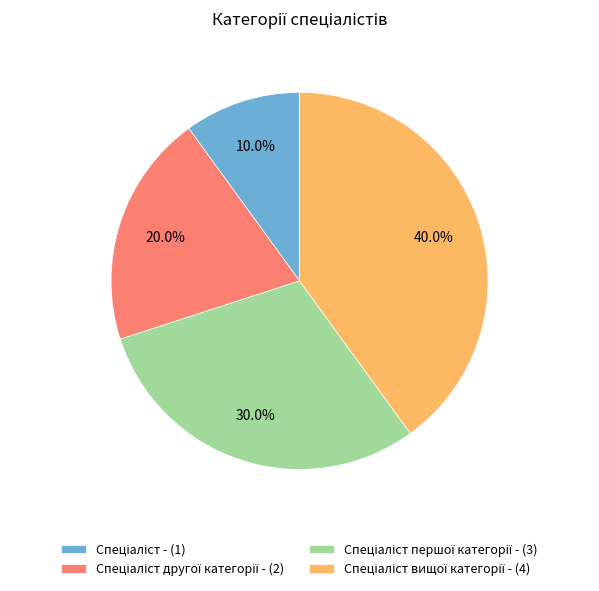

Is there any slice that represents more than half of the pie?

No